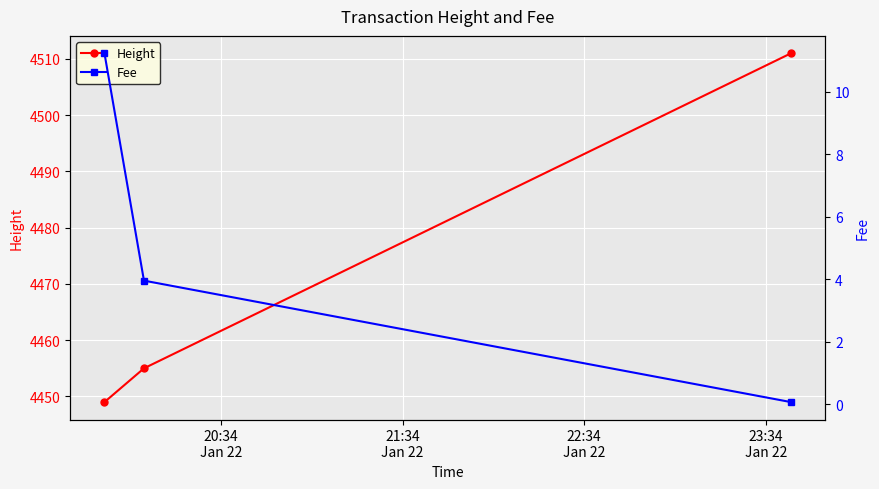

What is the minimum value shown in the chart?

0.1